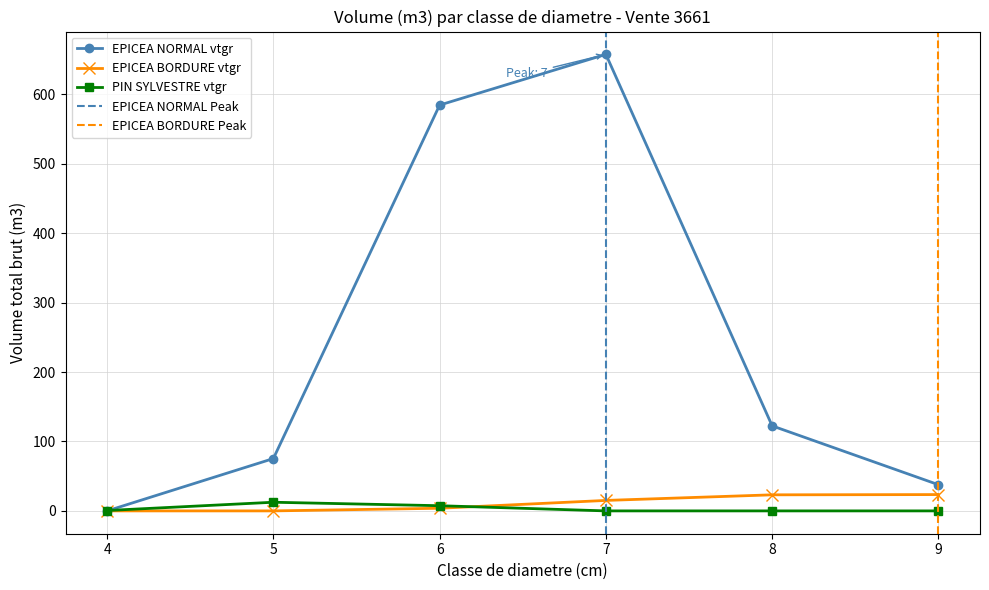

What is the sum of the EPICEA values at 8 and 7?

38.2